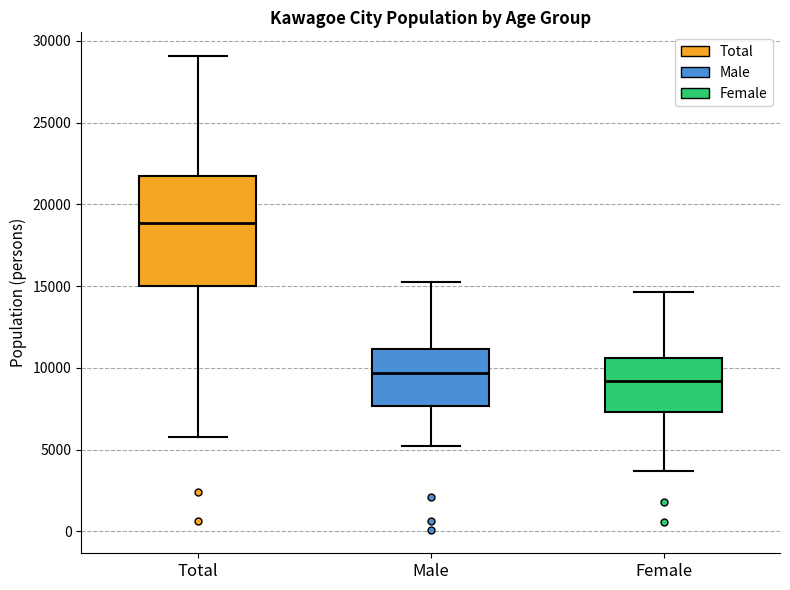

Which box is the tallest, from its lower edge to its upper edge?

Total